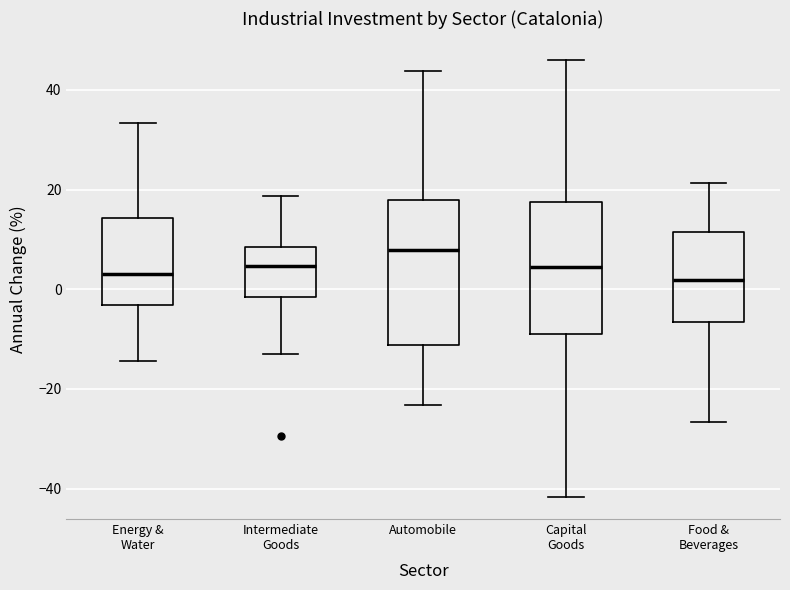

Comparing the boxes themselves (not the whiskers), which one is the tallest?

Automobile